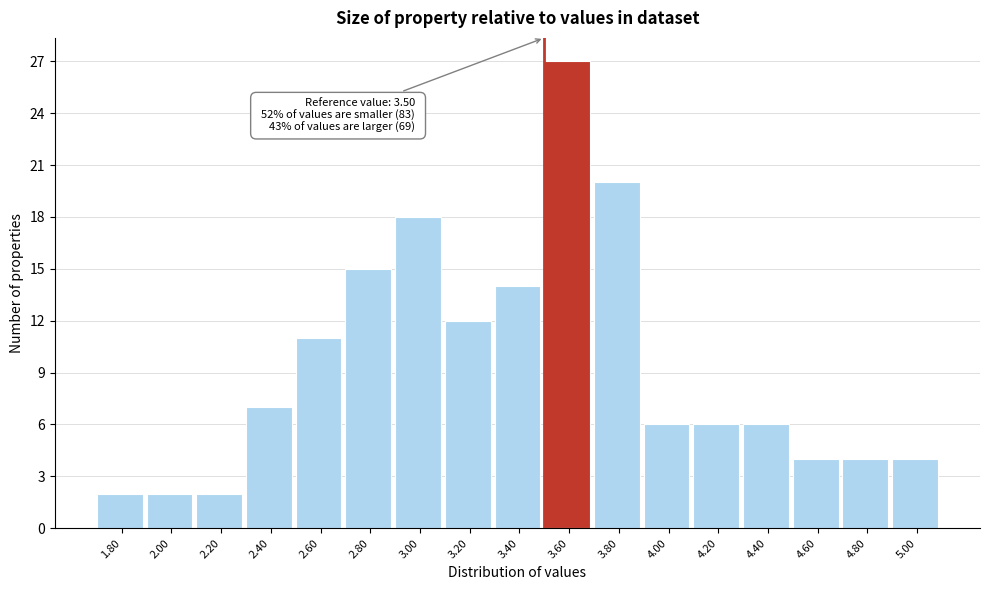

Which range on the x-axis has the tallest bar?

3.5 to 3.7